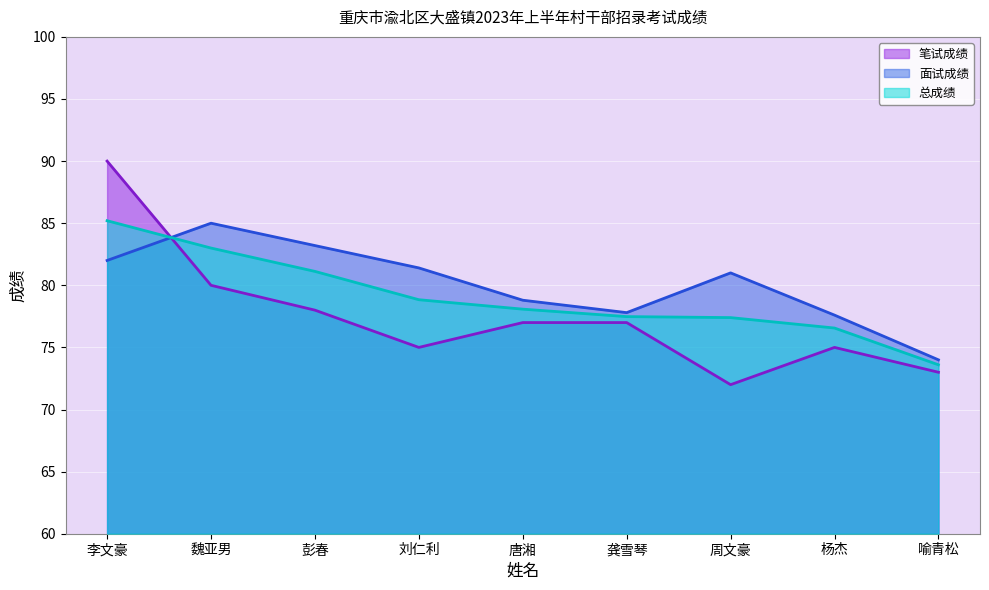

True or false: 面试成绩 has more than 2 points higher than both neighbors.

False